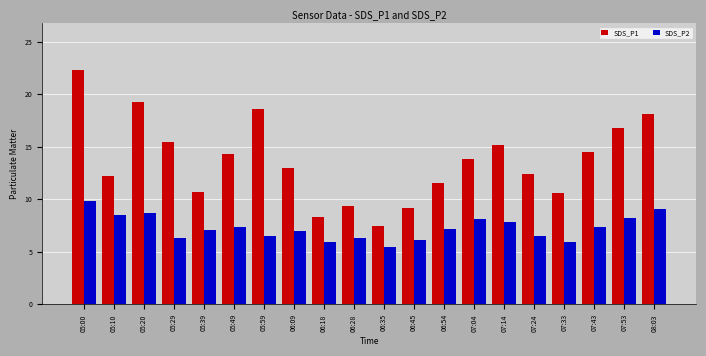

What position from the right is 06:28?

11